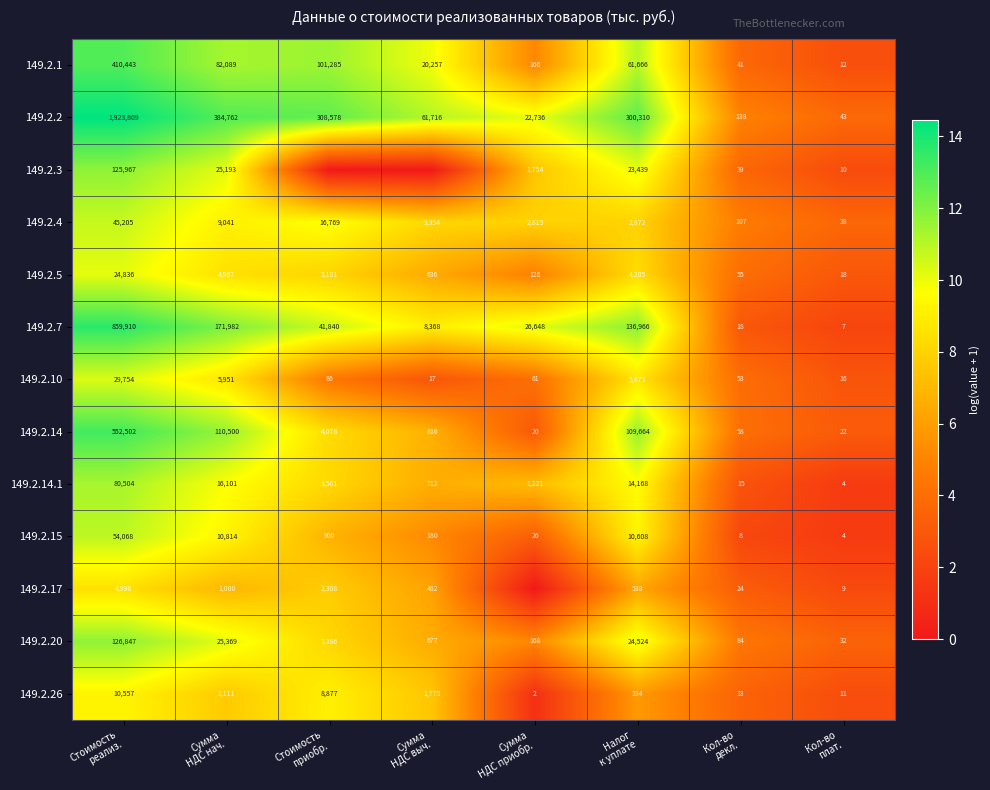

What is the difference between the maximum and second lowest values in the 149.2.10 series?

29737